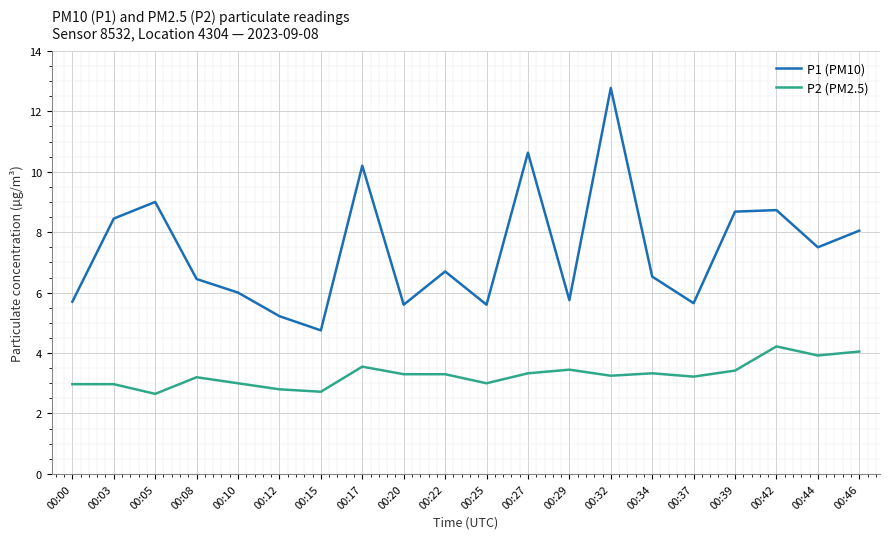

What is the average value of the P2 (PM2.5) series?

3.3